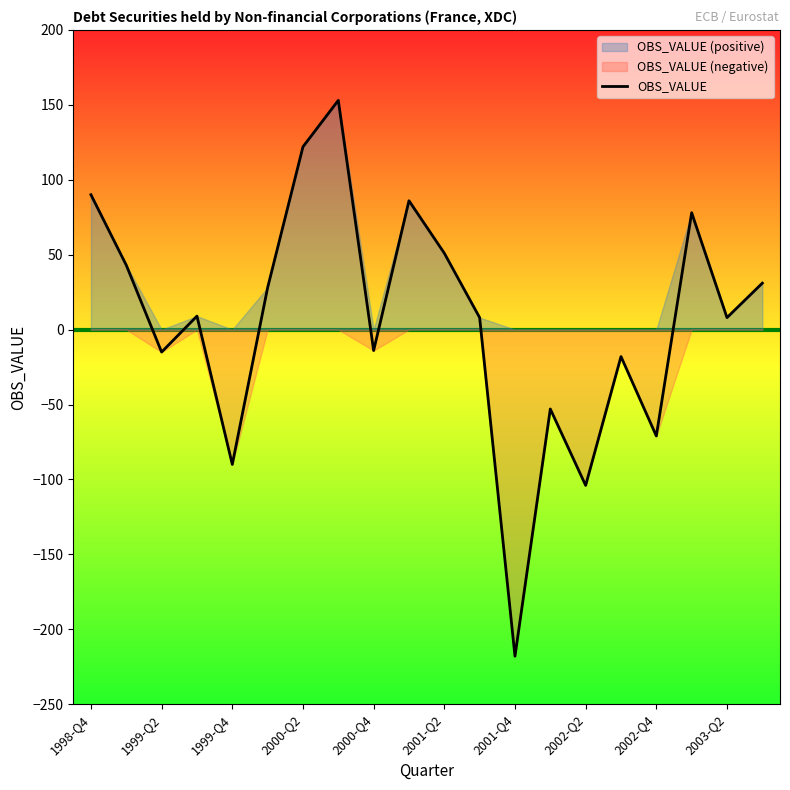

What is the value of the 15th point from the left?

-104